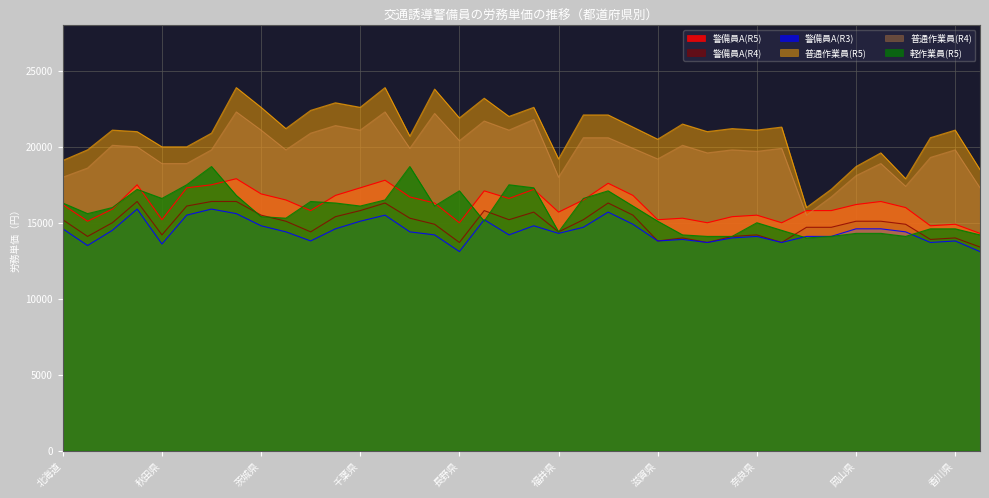

How many lines are shown in the chart?

6